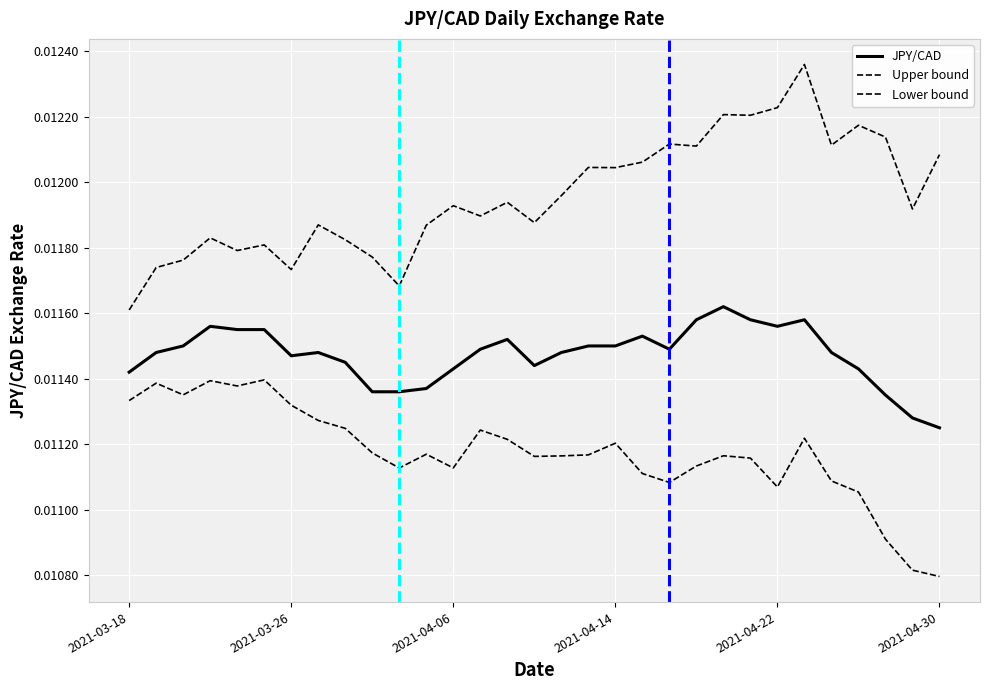

Count the Lower bound values in the range 0 to 1.

31